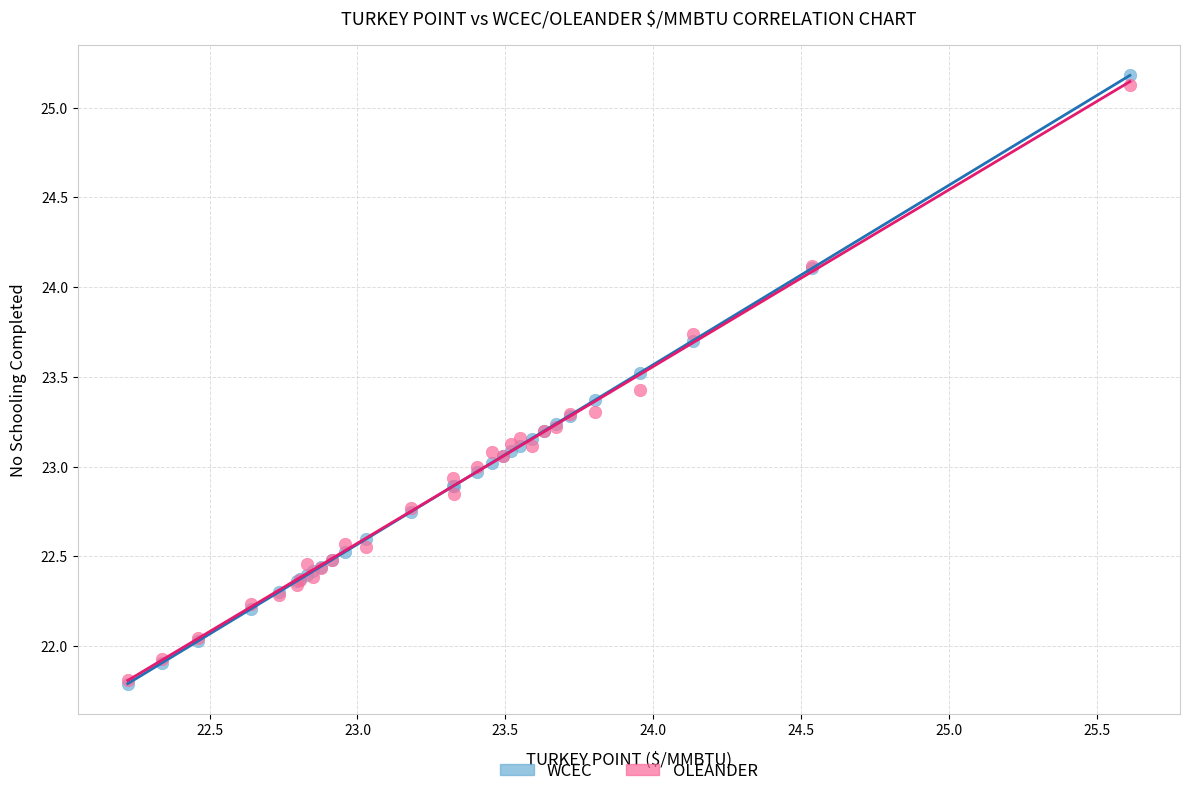

Which series contains the highest Y value?

WCEC